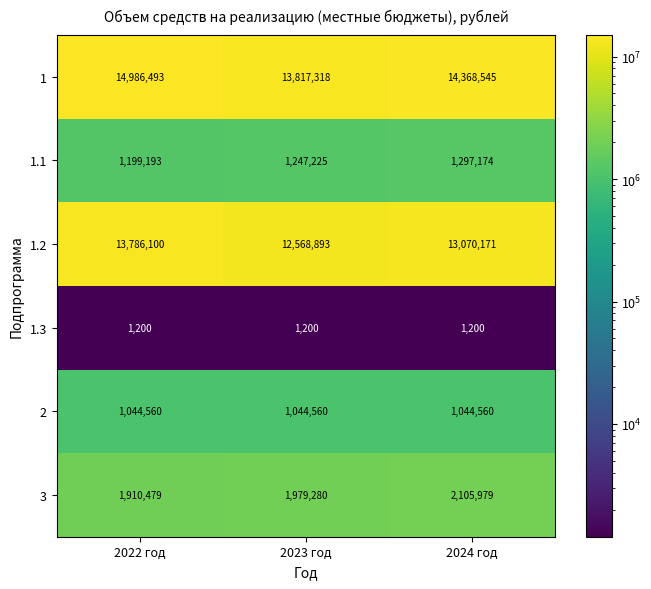

Where does the 1.2 series first go above 13070171?

2022 год